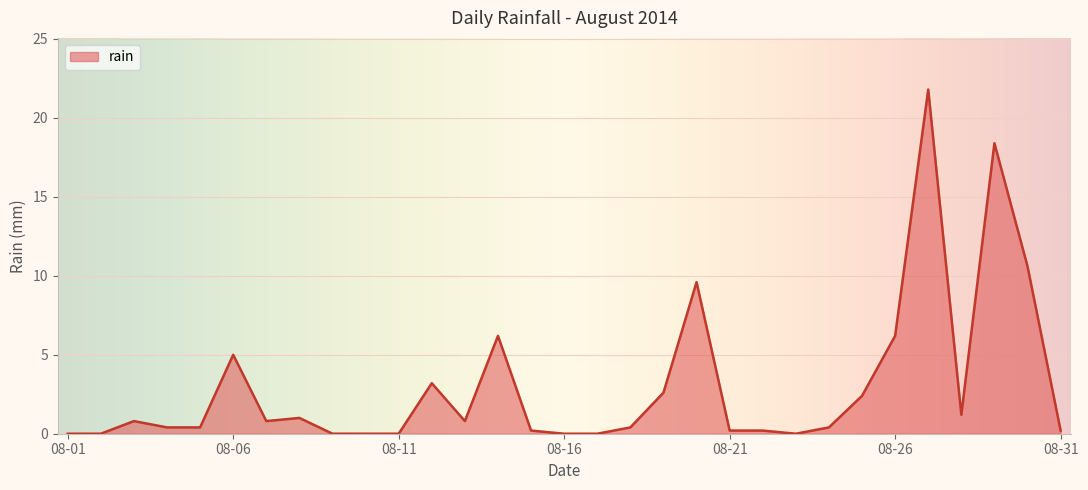

What is the value of the 7th point from the left?

0.8